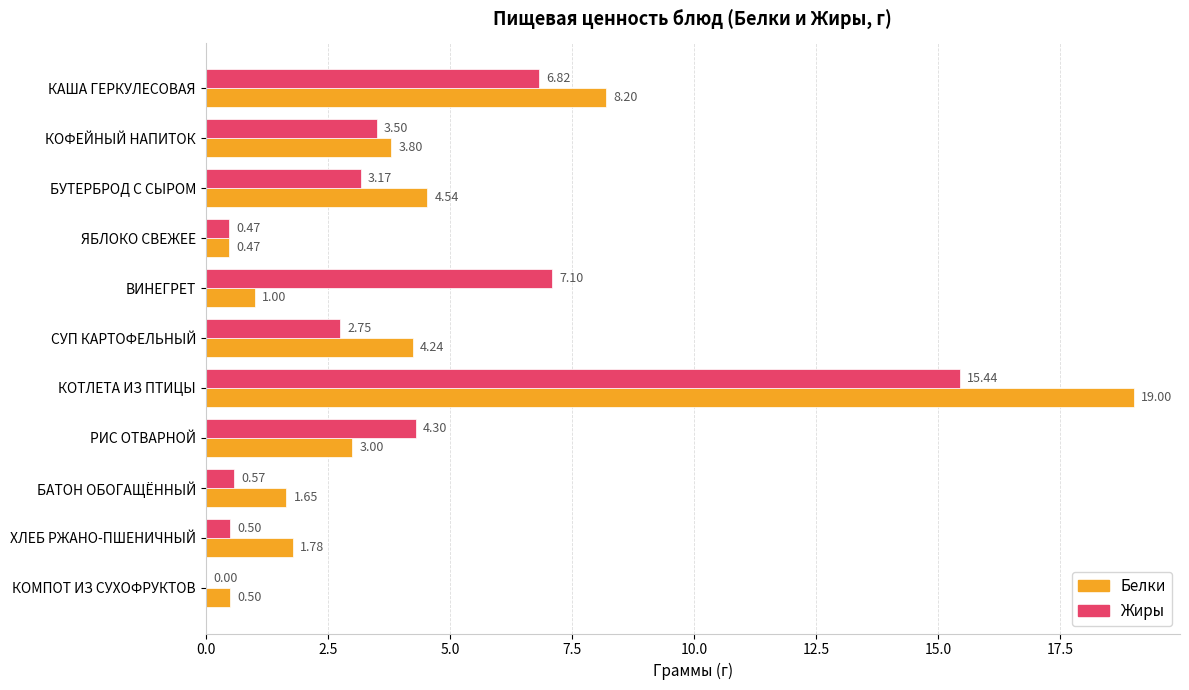

Which series has the largest total across all categories?

Белки